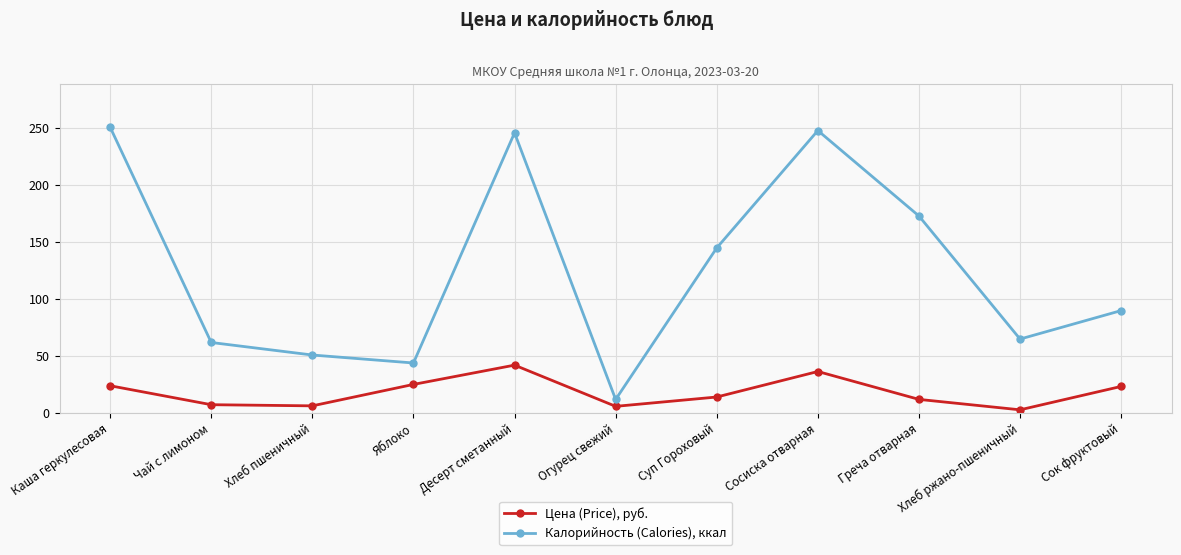

What is the label of the 10th point from the right?

Чай с лимоном